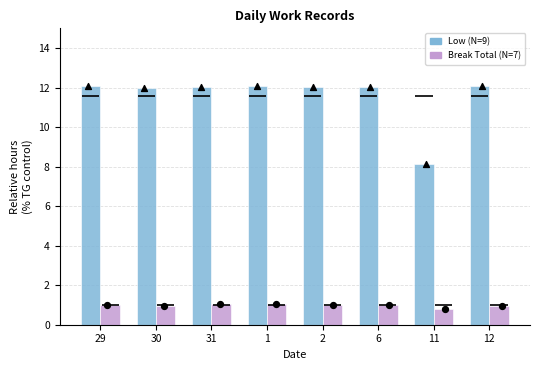

Which series reaches the maximum Y coordinate?

Low (N=9)